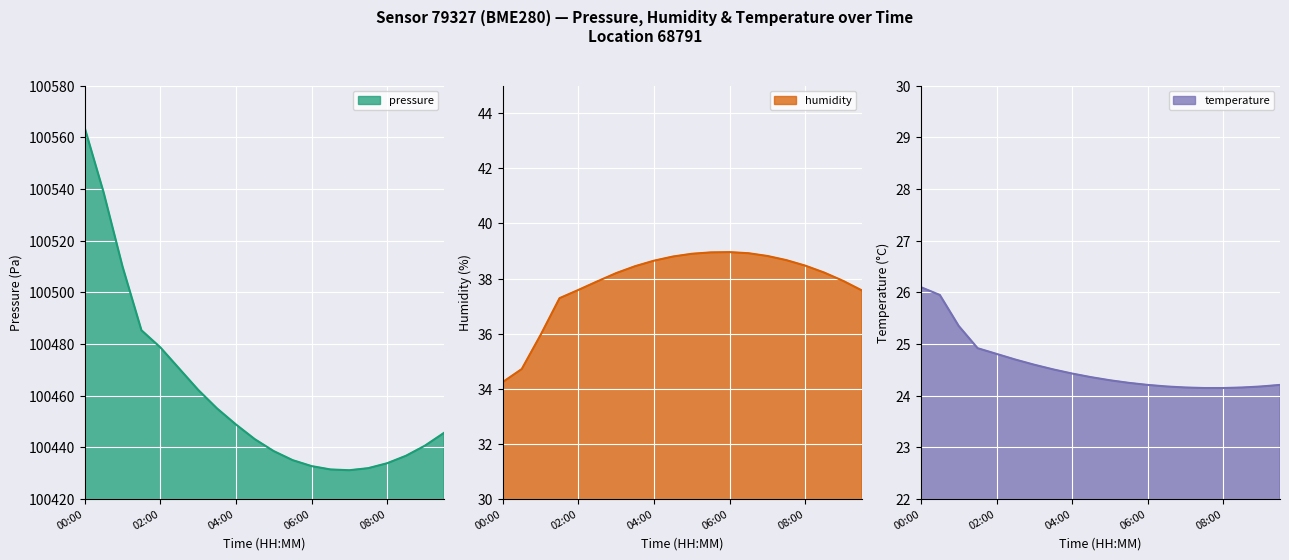

What position from the right is 08:00?

4